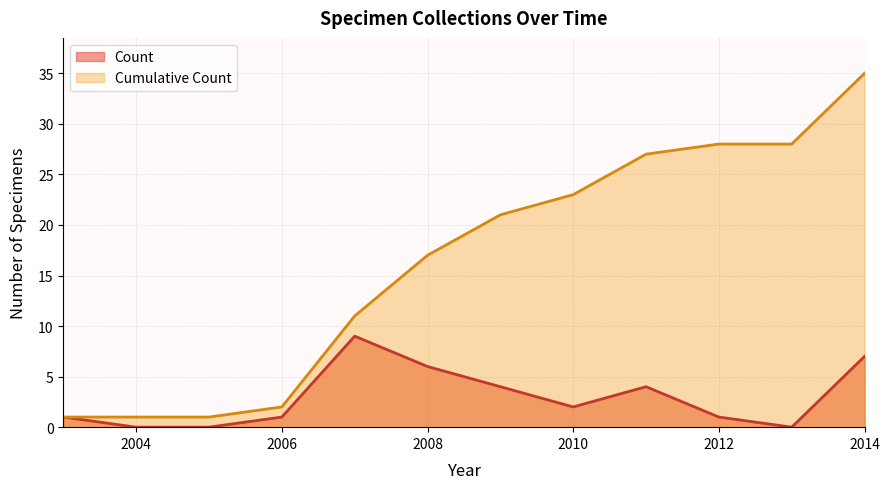

What are all the series names shown in the legend?

Count, Cumulative Count